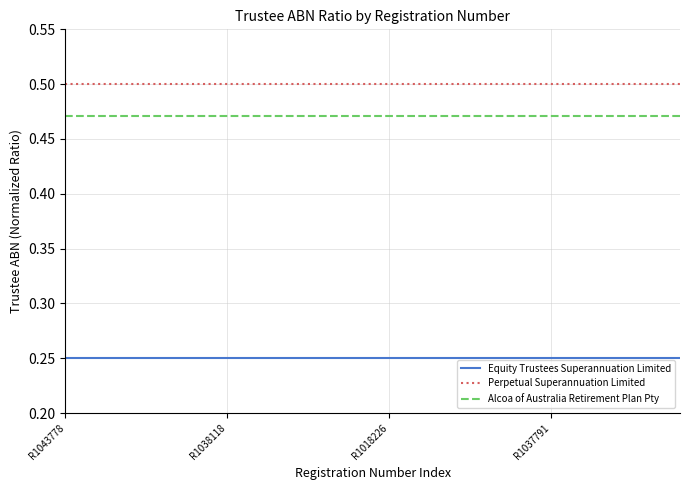

Which series has the largest total across all categories?

Perpetual Superannuation Limited